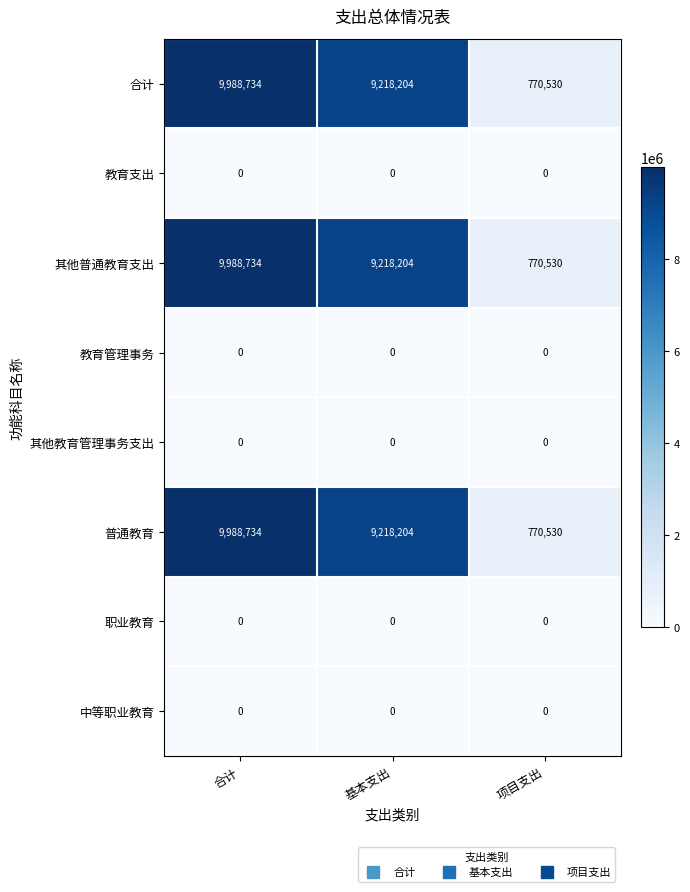

Reading left to right, transcribe all the data shown in this chart.

合计: 合计=9988734	基本支出=9218204	项目支出=770530
教育支出: 合计=0	基本支出=0	项目支出=0
其他普通教育支出: 合计=9988734	基本支出=9218204	项目支出=770530
教育管理事务: 合计=0	基本支出=0	项目支出=0
其他教育管理事务支出: 合计=0	基本支出=0	项目支出=0
普通教育: 合计=9988734	基本支出=9218204	项目支出=770530
职业教育: 合计=0	基本支出=0	项目支出=0
中等职业教育: 合计=0	基本支出=0	项目支出=0